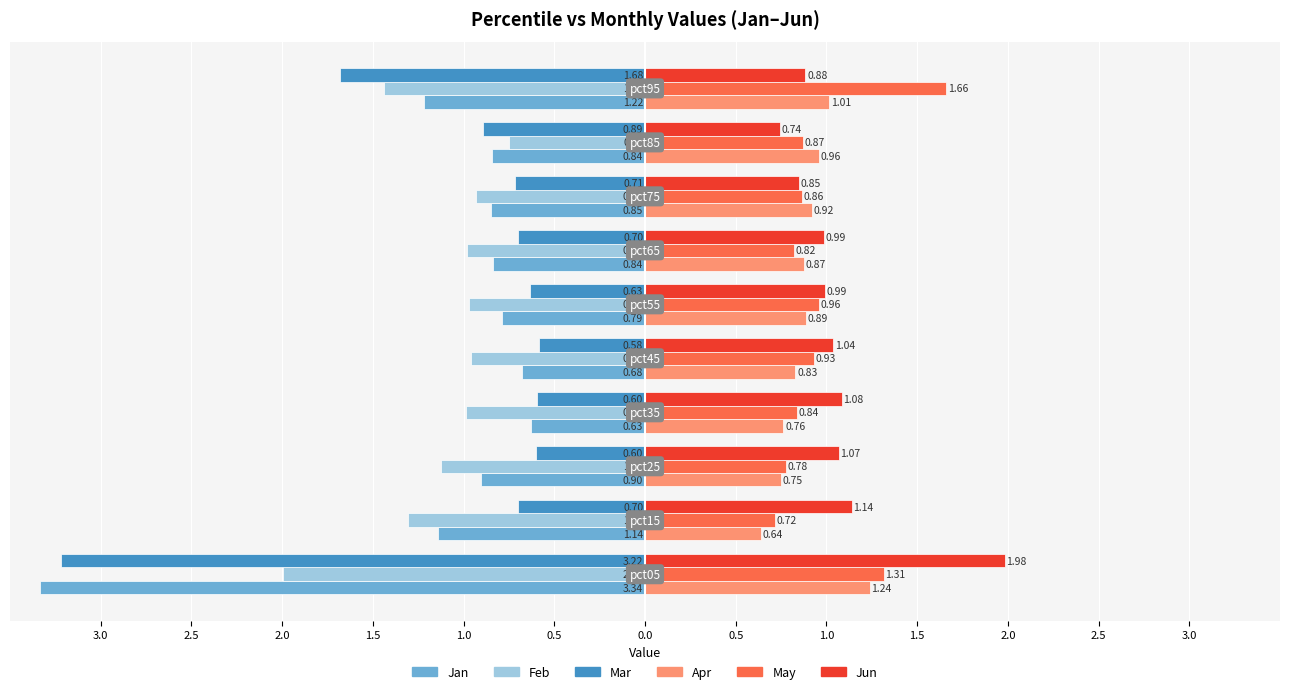

What are all the series names shown in the legend?

Jan, Feb, Mar, Apr, May, Jun